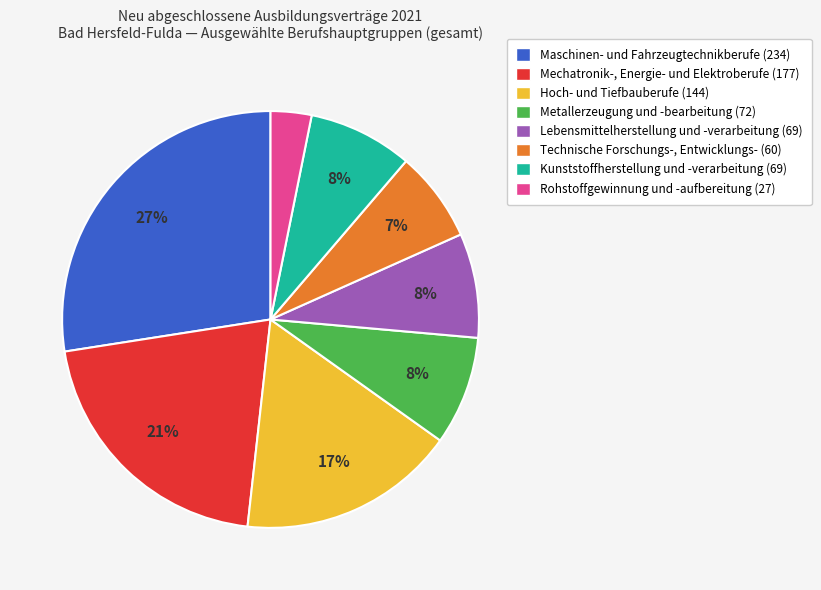

To the nearest percent, what is the difference between the Rohstoffgewinnung und -aufbereitung and Hoch- und Tiefbauberufe slice percentages?

14%